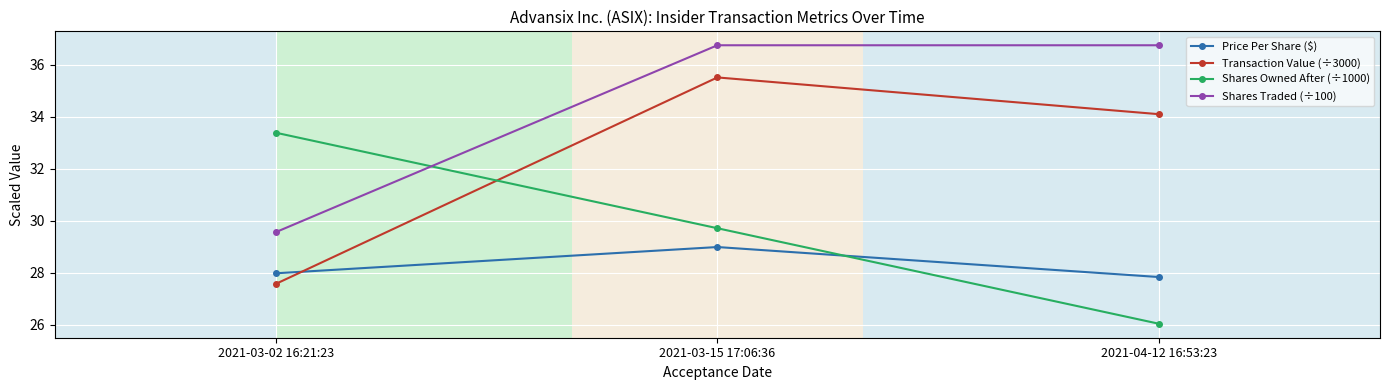

What is the label of the 3rd point from the right?

2021-03-02 16:21:23